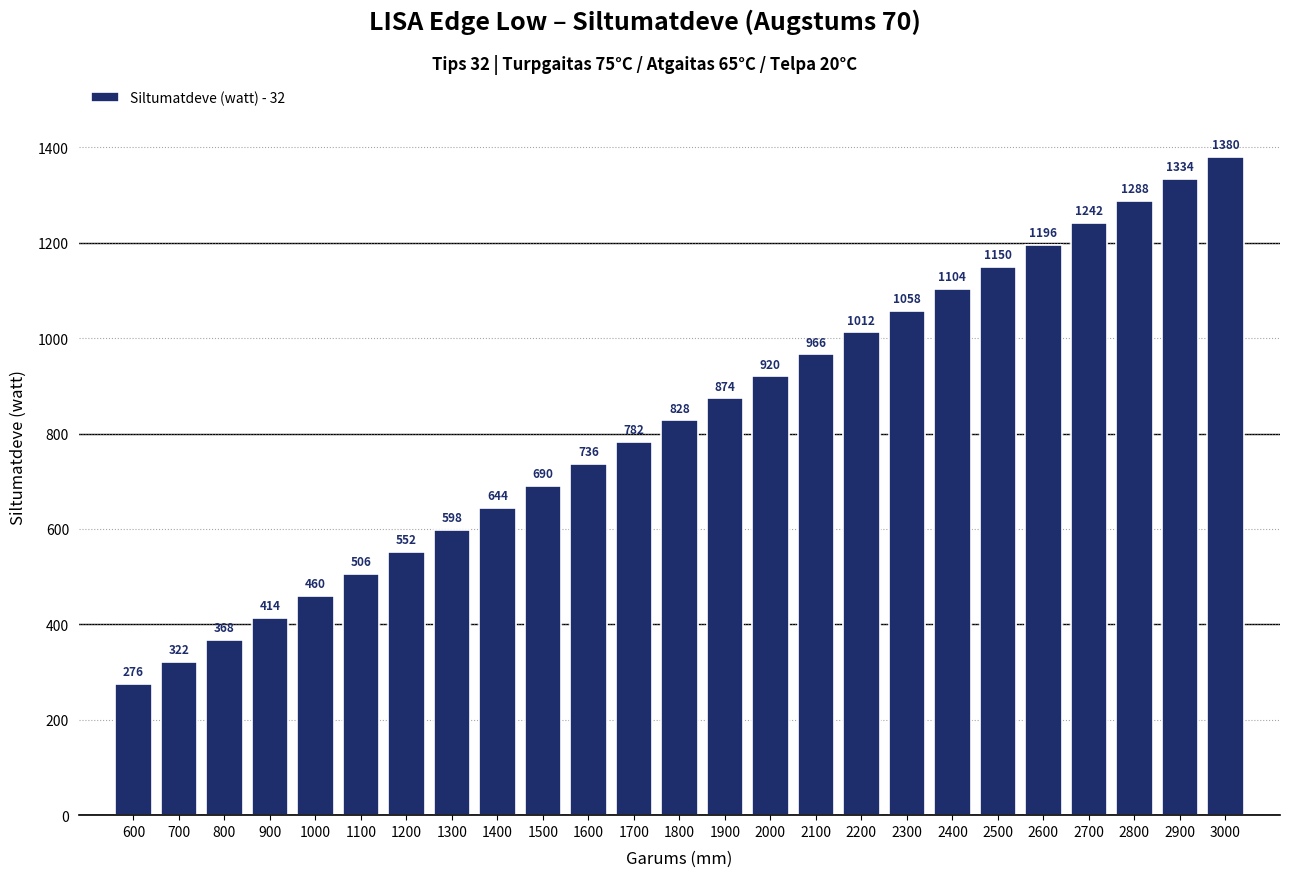

Reading right to left, what are all the values shown in this chart?

1380.0	1334.0	1288.0	1242.0	1196.0	1150.0	1104.0	1058.0	1012.0	966.0	920.0	874.0	828.0	782.0	736.0	690.0	644.0	598.0	552.0	506.0	460.0	414.0	368.0	322.0	276.0